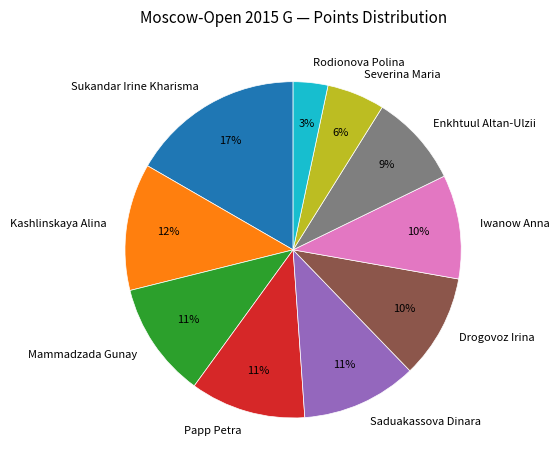

Does Sukandar Irine Kharisma represent more than half of the total?

No